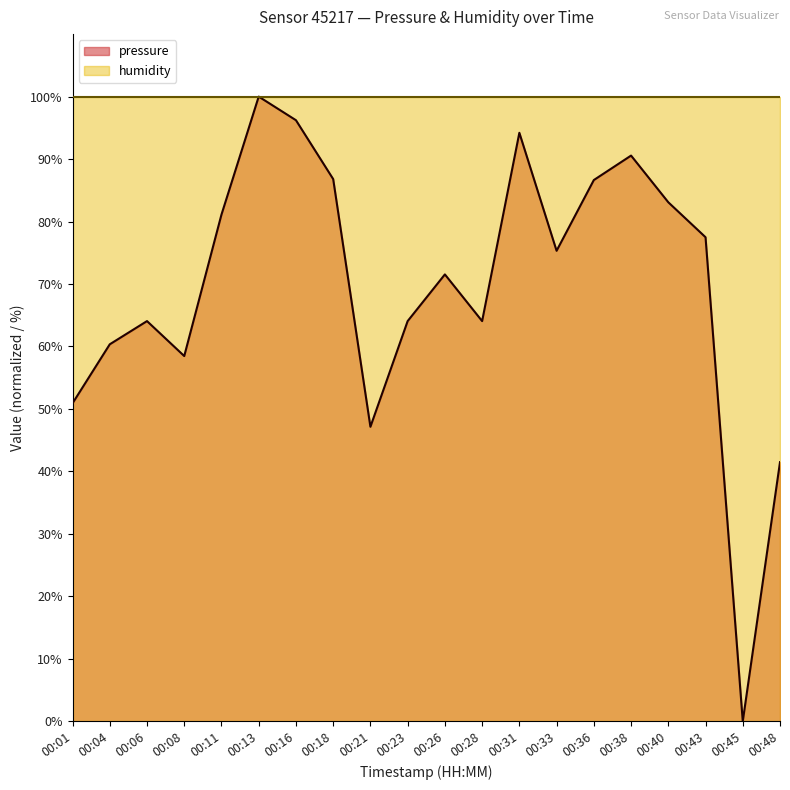

Does the chart display data point markers on the line(s)?

No